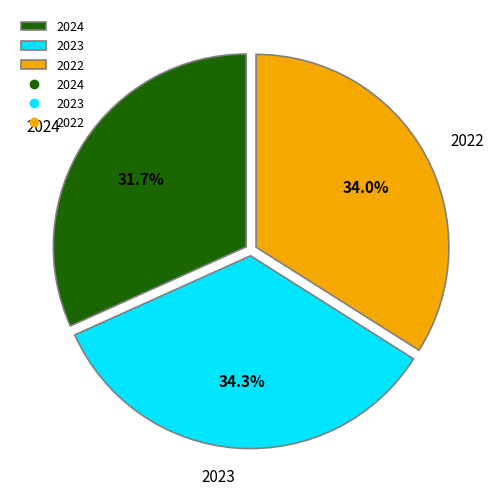

What percentage do 2022 and 2023 together represent?

68.3%